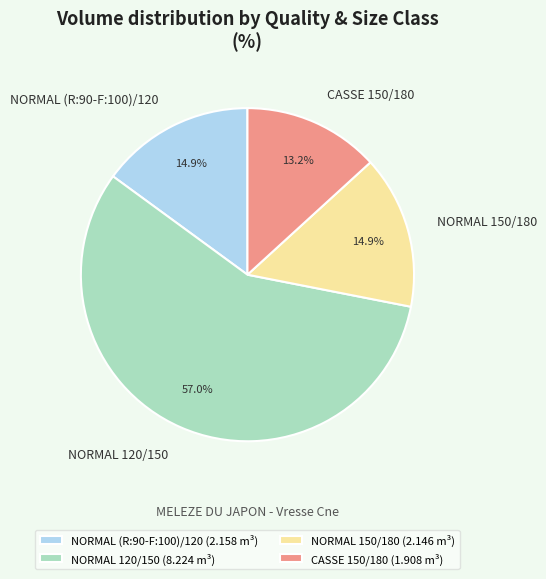

Does NORMAL 120/150 account for over 50% of the chart?

Yes